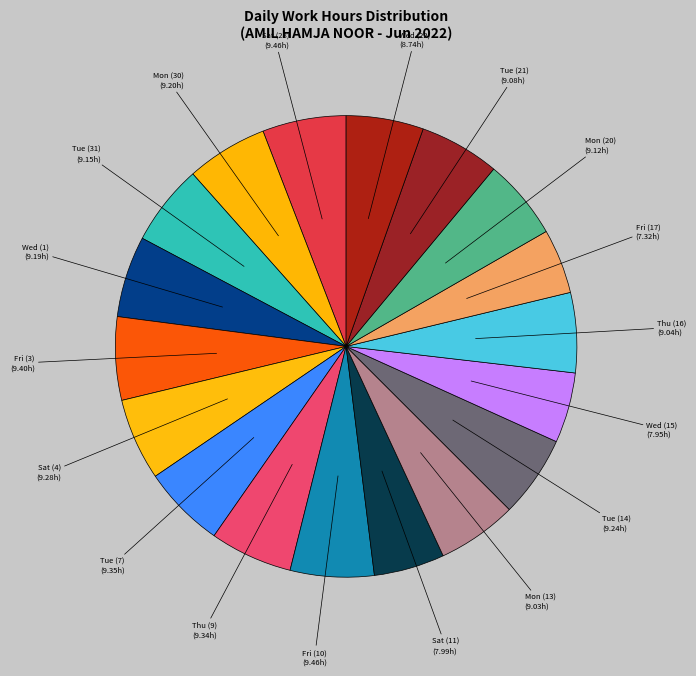

How many segments does this pie chart have?

18